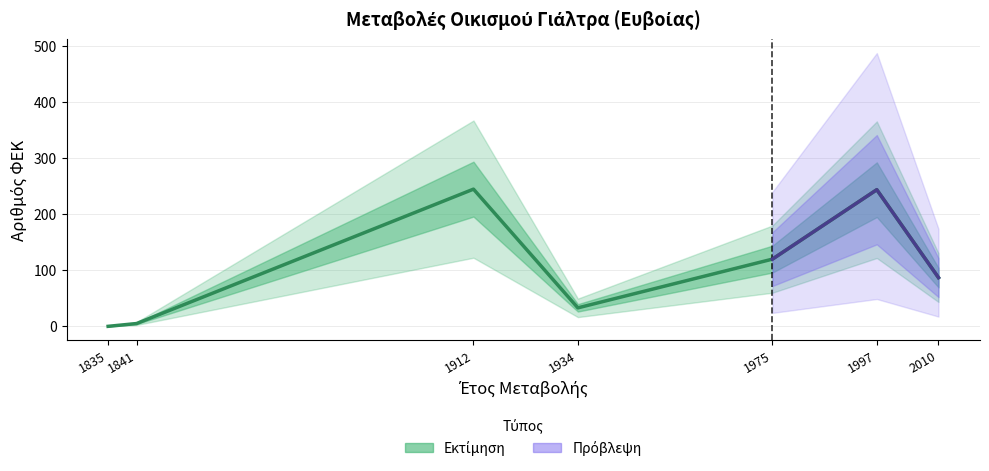

Rank the categories by value from lowest to highest.

1835, 1841, 1934, 2010, 1975, 1997, 1912